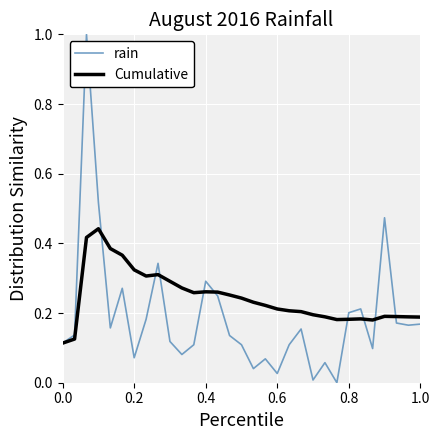

List the series in order of their peak value, lowest first.

Cumulative, rain